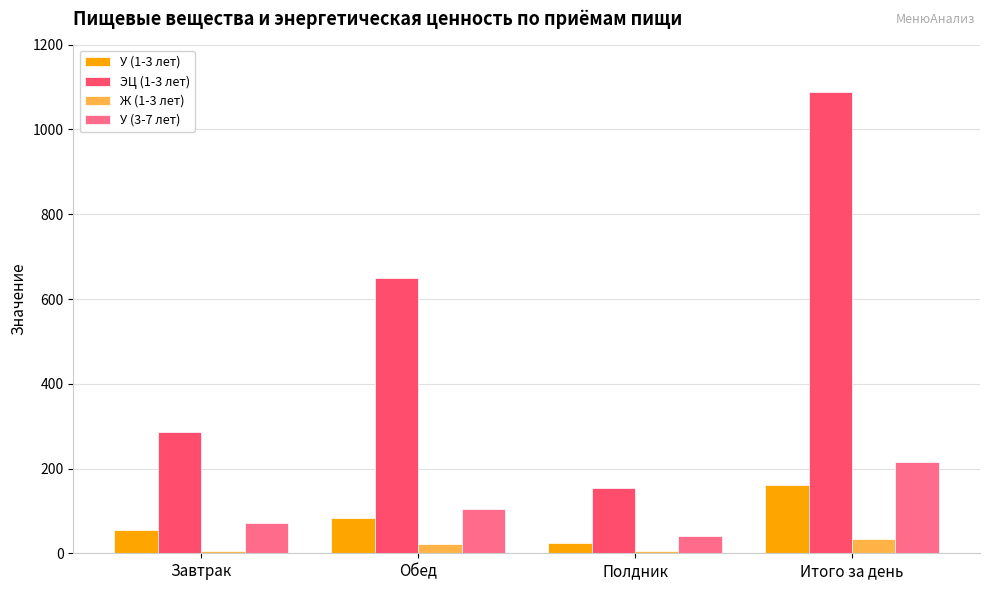

Which series has the largest total across all categories?

ЭЦ (1-3 лет)